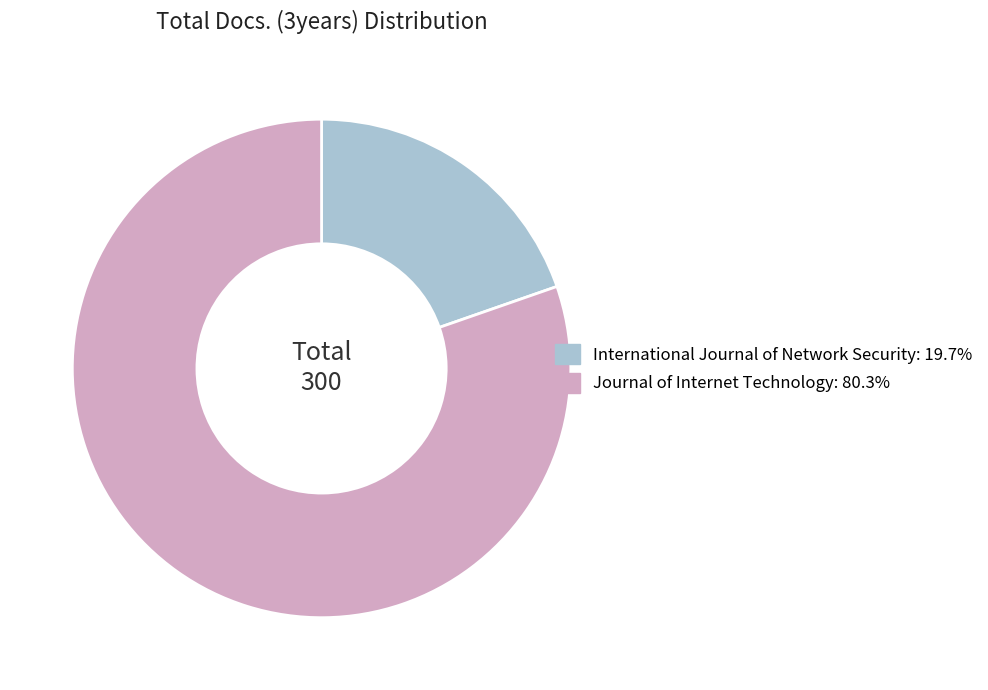

Does Journal of Internet Technology represent more than half of the total?

Yes